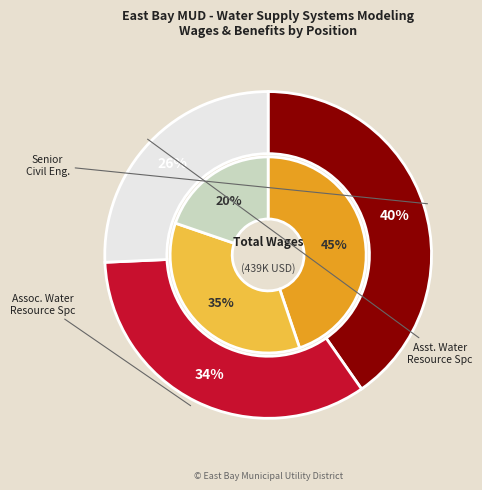

Which slice is the smallest?

Assistant Water Resources Spc